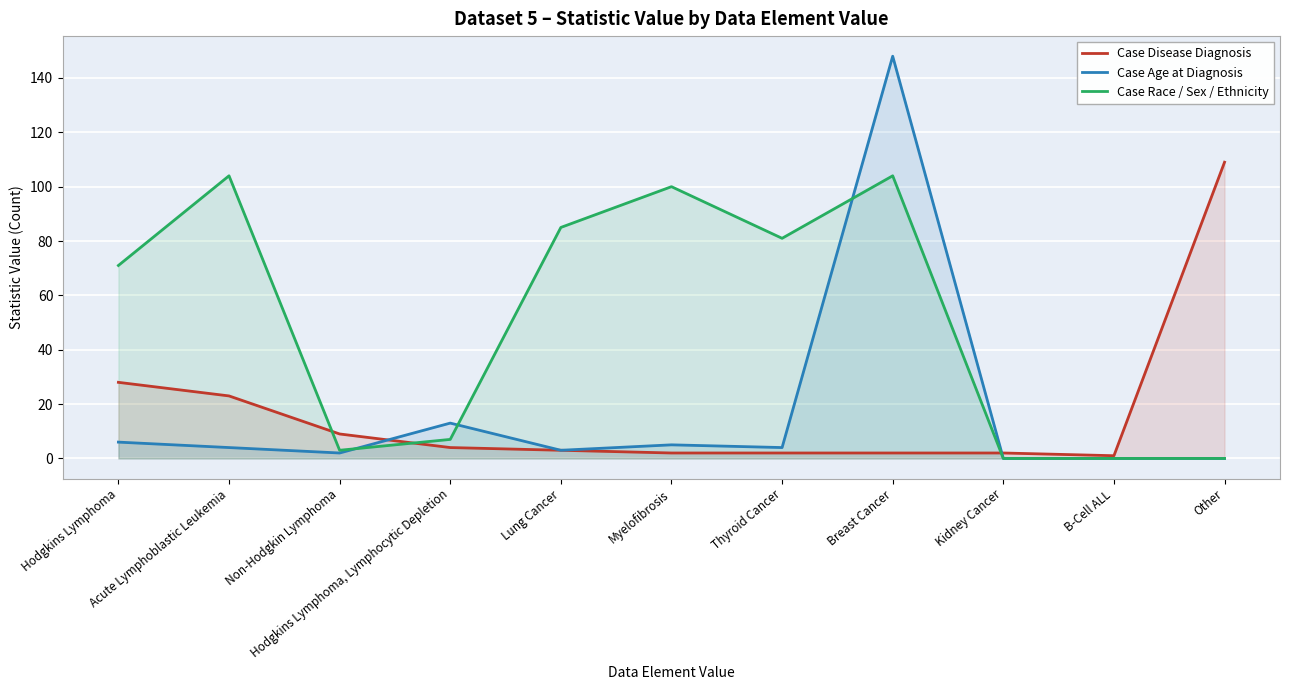

True or false: Case Race / Sex / Ethnicity has a value of 0 at Other.

True